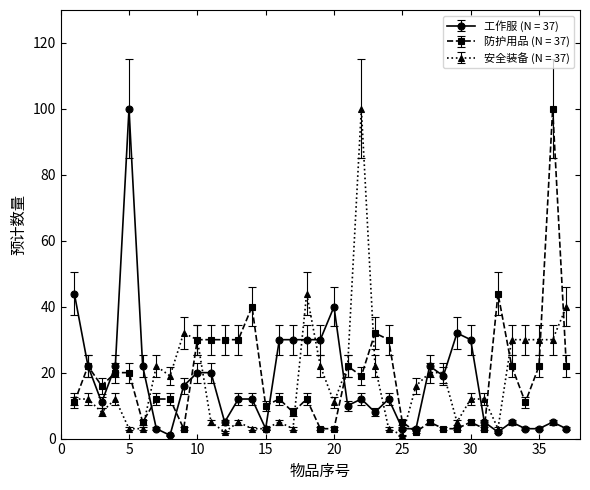

True or false: 工作服 (N = 37) has more than 0 interior local peaks.

True